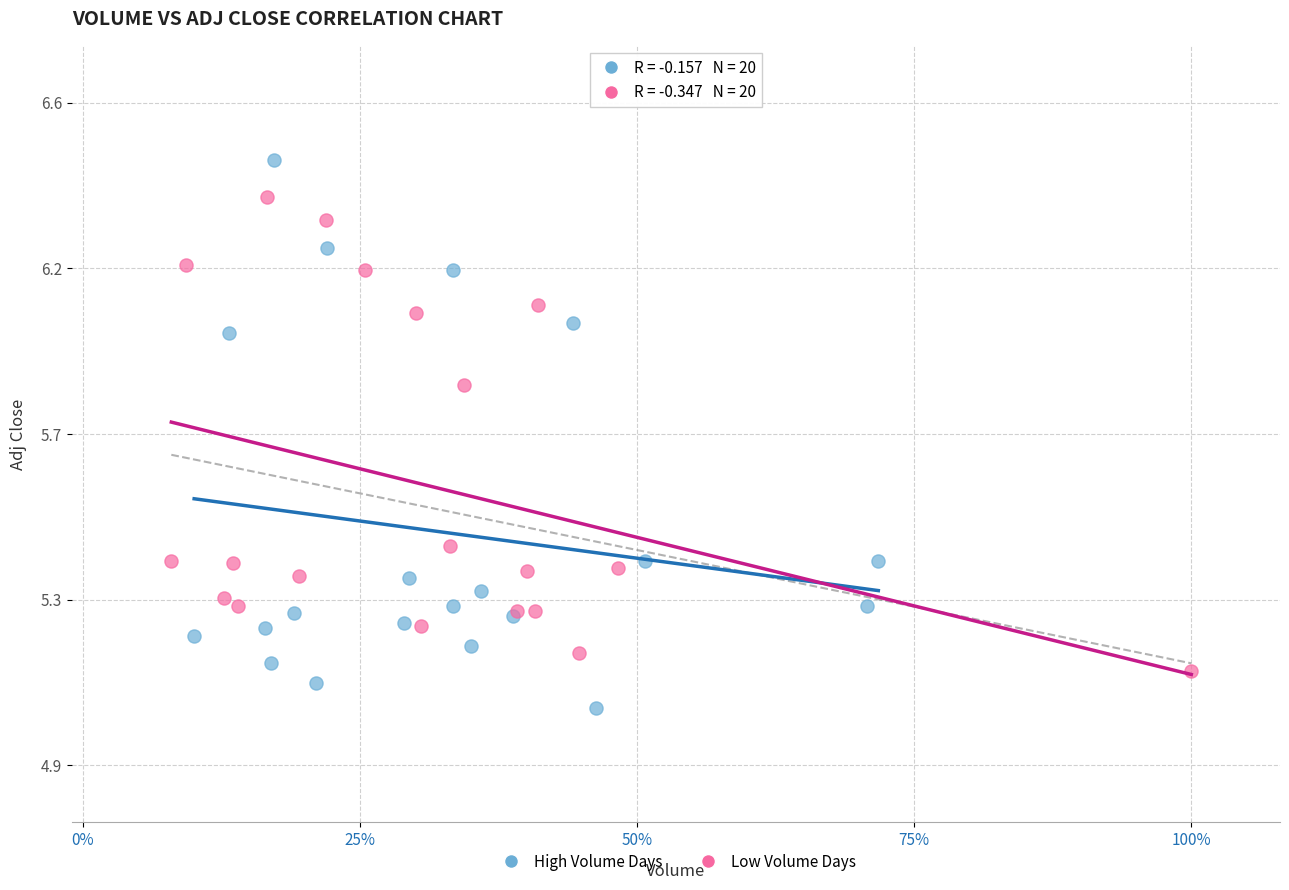

Which series has the widest spread of Y values?

High Volume Days